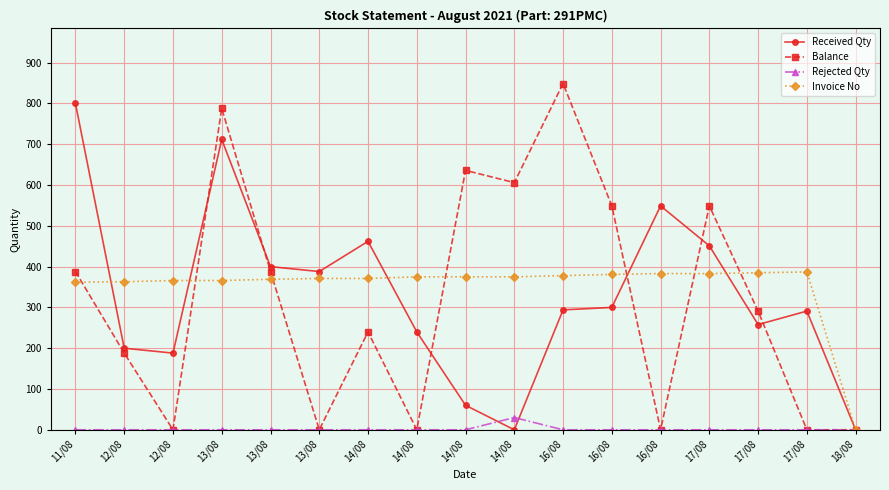

Count the number of data series in this chart.

4